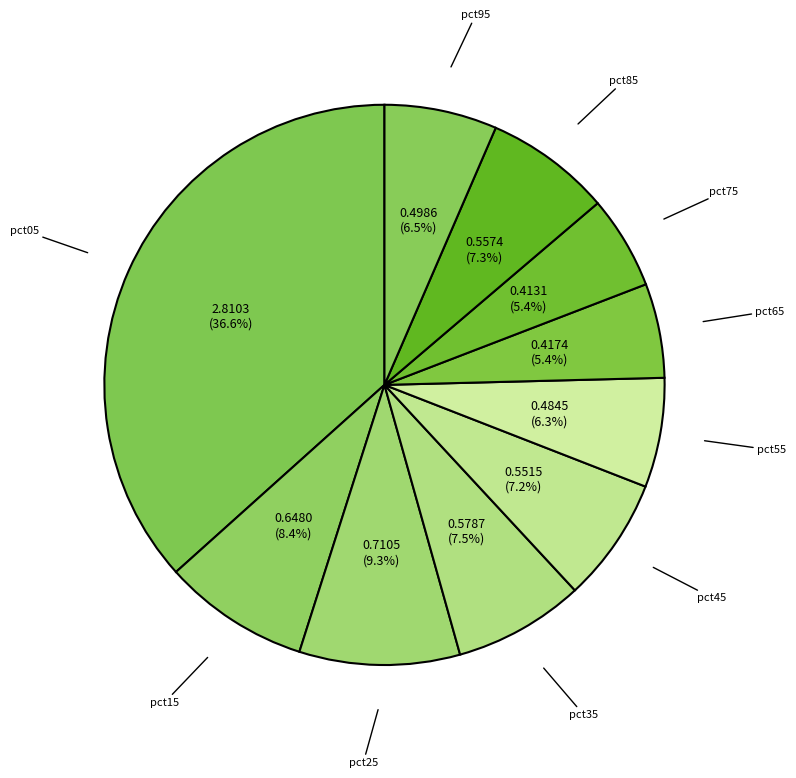

What percentage is NOT represented by pct15?

91.6%